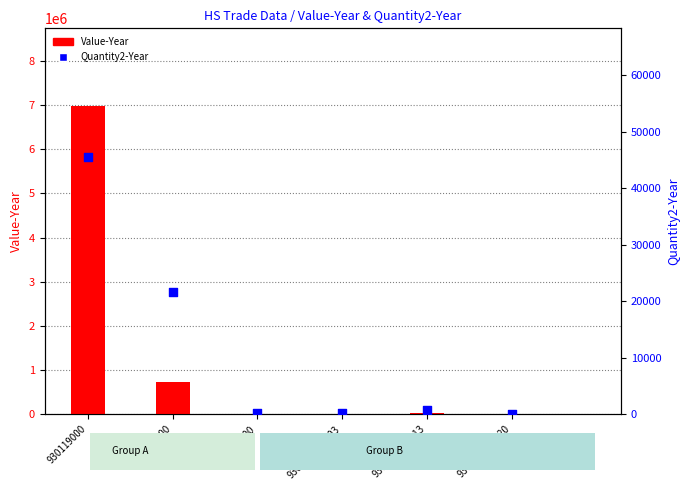

Which series has the largest total across all categories?

Value-Year